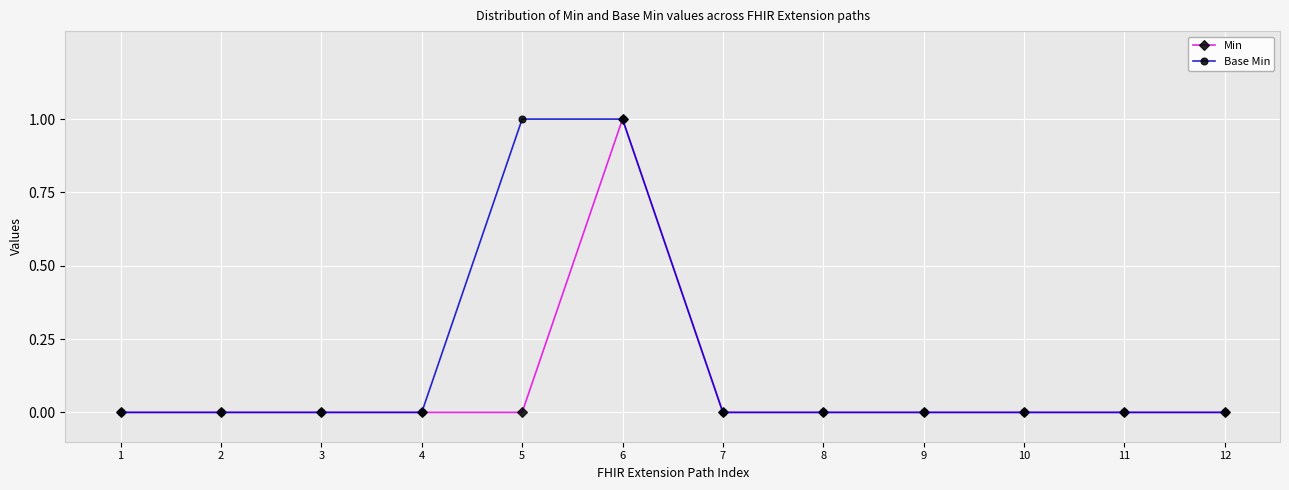

True or false: Base Min has a value of 0 at 8.

True